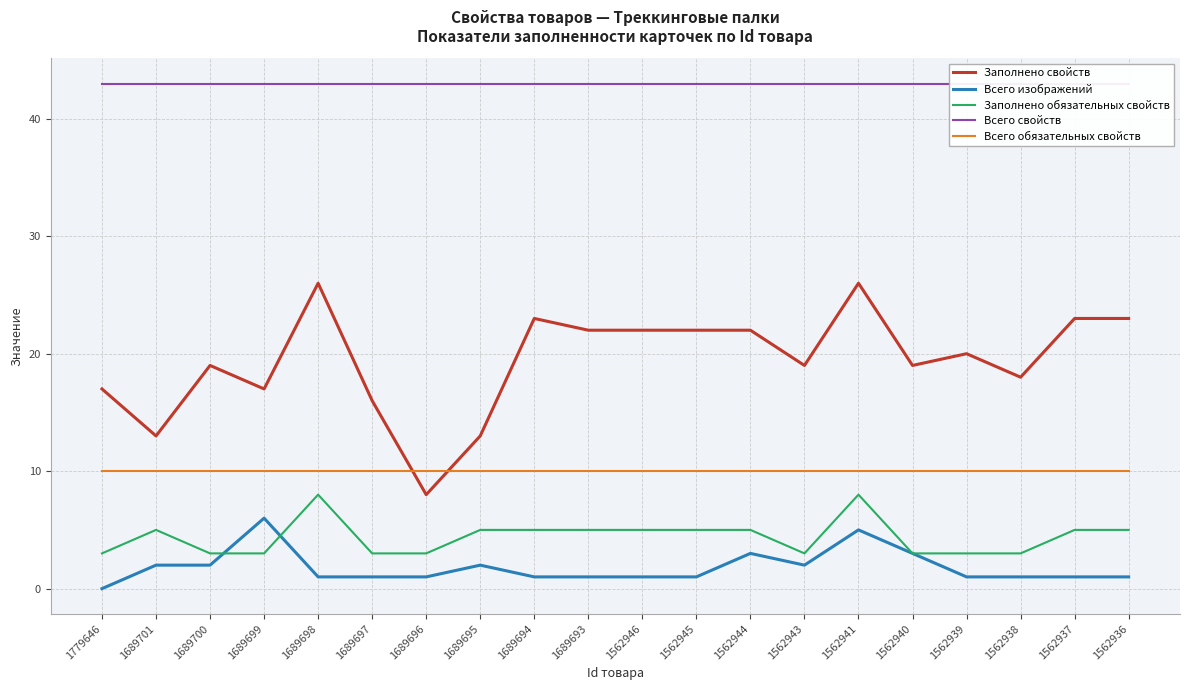

How many lines are shown in the chart?

5